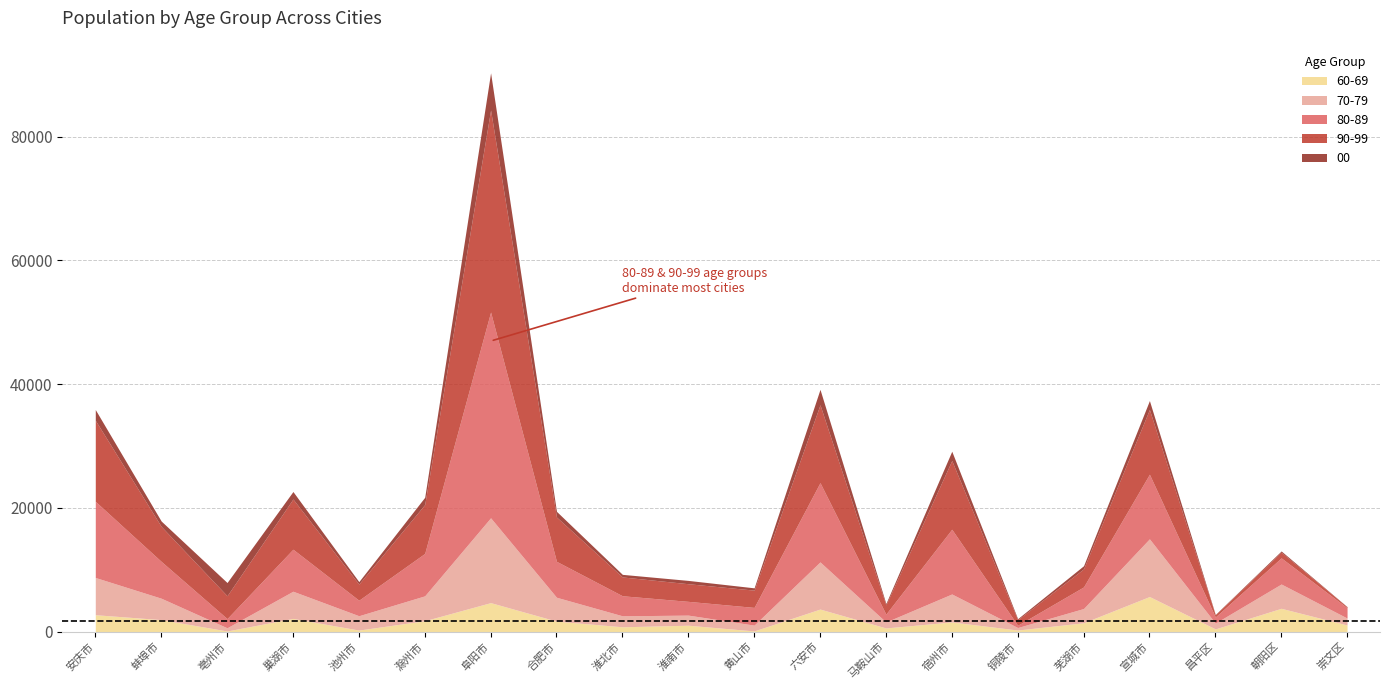

At which category does the chart reach its minimum across all series?

崇文区